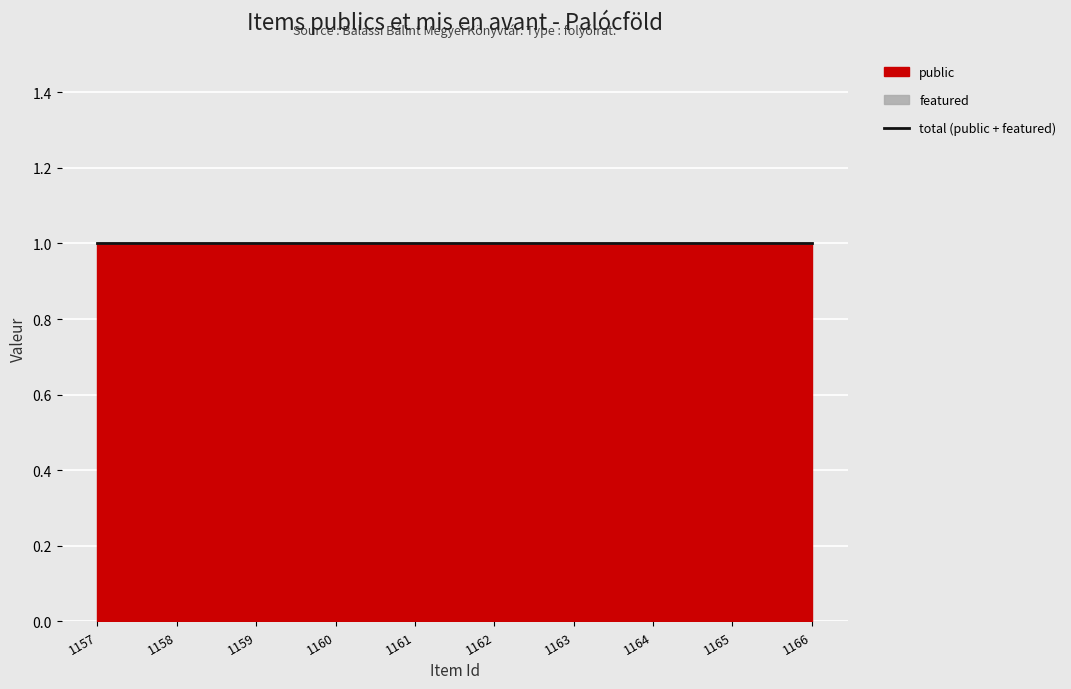

Which series has the largest range (max minus min)?

public